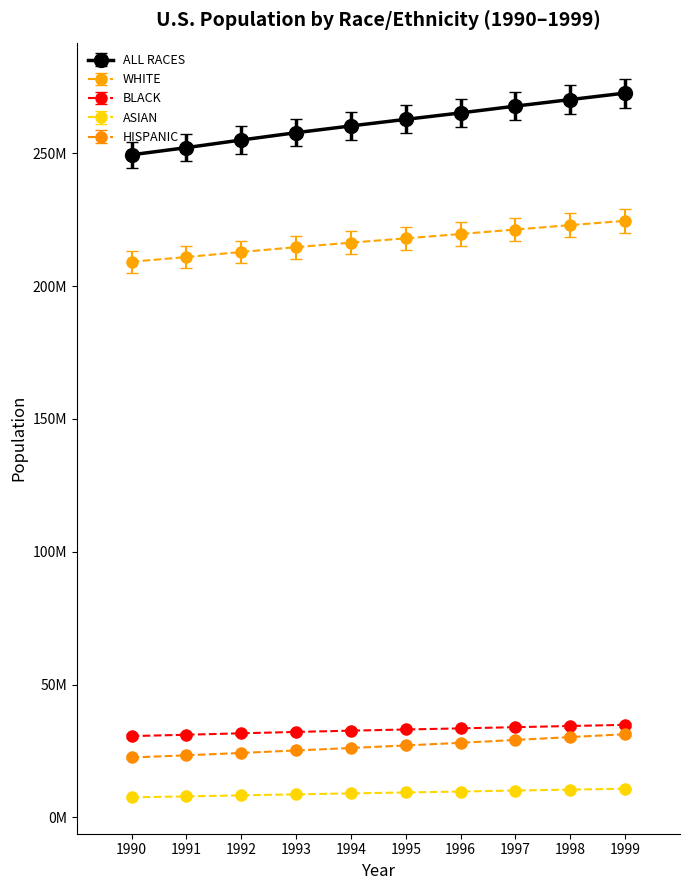

What are all the series names shown in the legend?

ALL RACES, WHITE, BLACK, ASIAN, HISPANIC